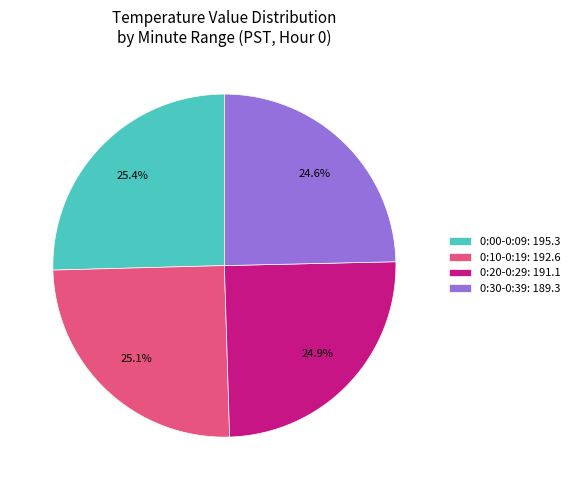

How many slices are in this pie chart?

4